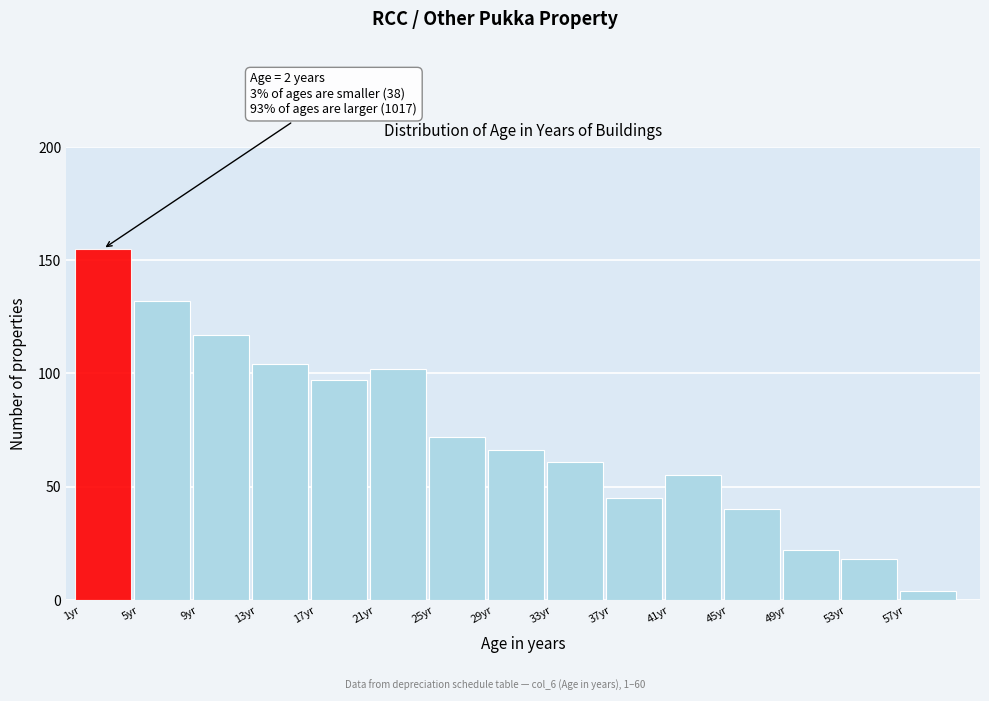

Which range on the x-axis has the tallest bar?

0.5 to 4.5